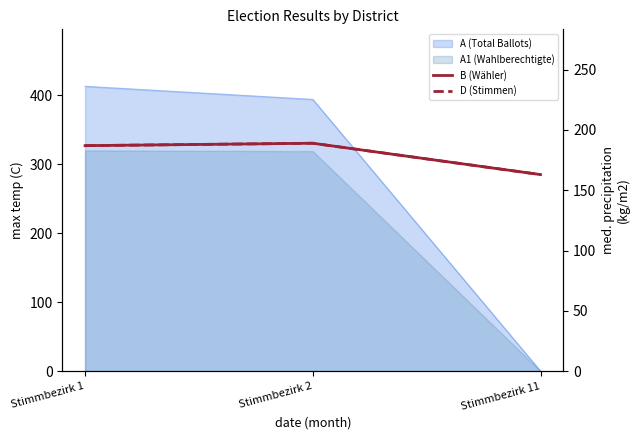

How many values in the D (Stimmen) series are below 187?

1